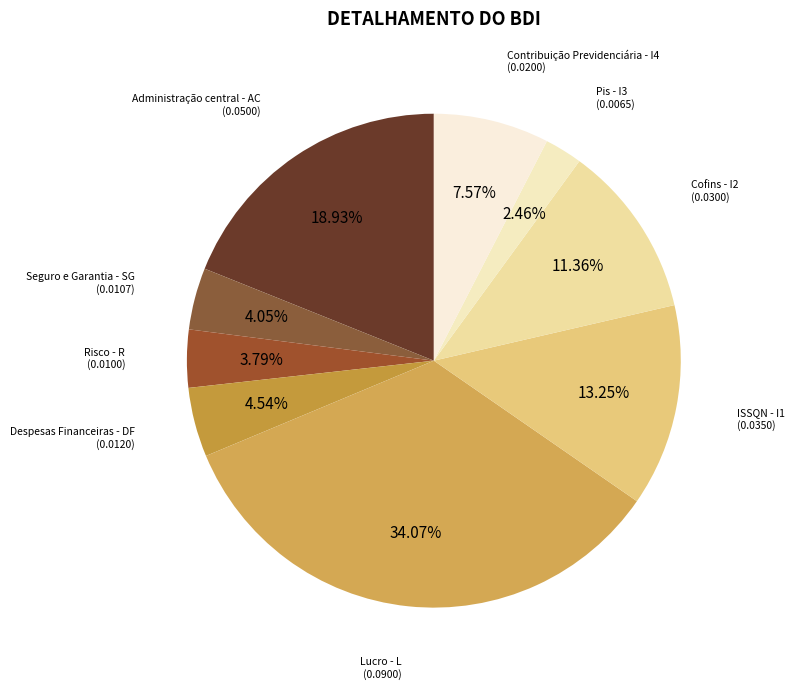

Is there a majority slice in this chart?

No